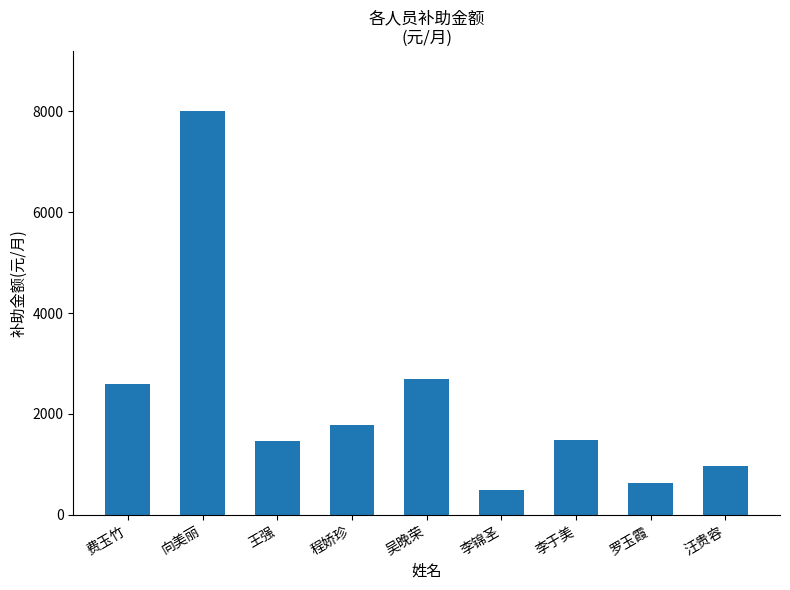

What value does the data have at 程娇珍?

1776